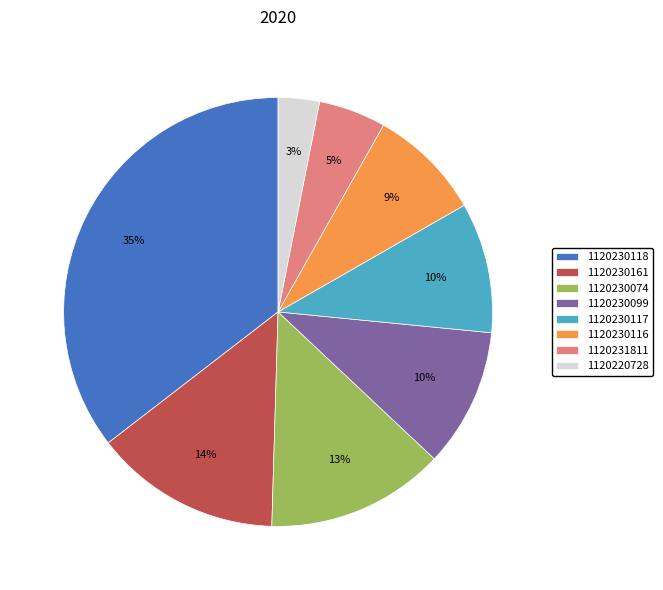

To the nearest percent, what is the combined percentage of 1120230117 and 1120220728?

13%